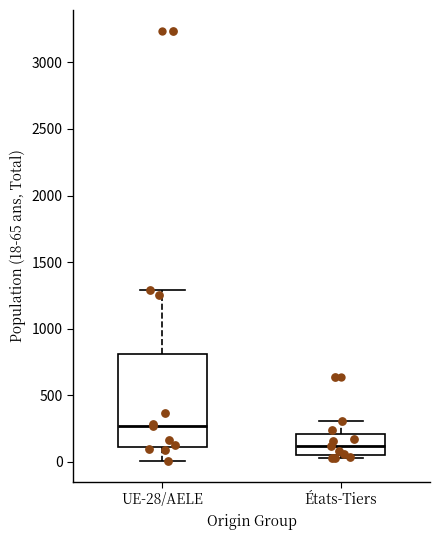

Reading left to right, transcribe this box plot: for each box, give where its median line is, the range the box spans, and where its two whiskers end, as read against the y-axis. The values are not printed on the chart, so give them approximately, as read against the axis.

UE-28/AELE: median 250, box 100 to 800, whiskers 0 to 1300
États-Tiers: median 100, box 50 to 200, whiskers 50 (just below the box's lower edge) to 300